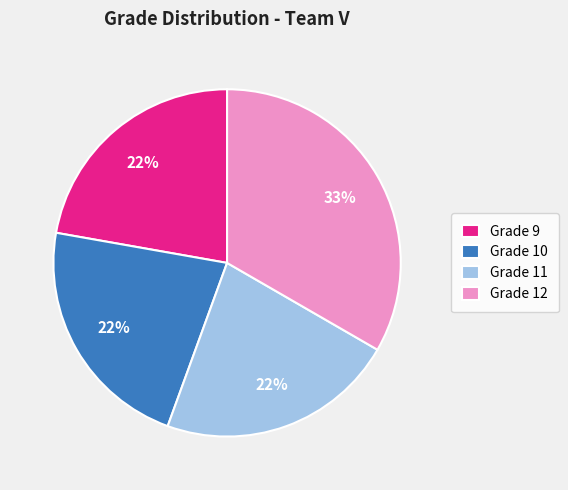

True or false: Grade 11 accounts for 22% of the total.

True